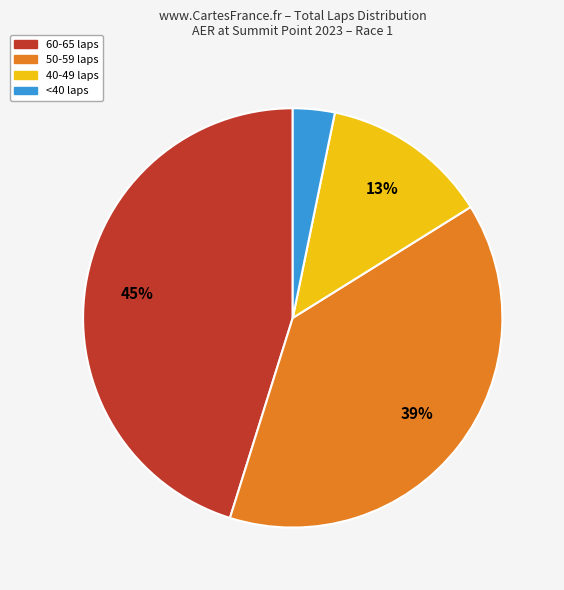

To the nearest percent, what is the average slice percentage?

25%